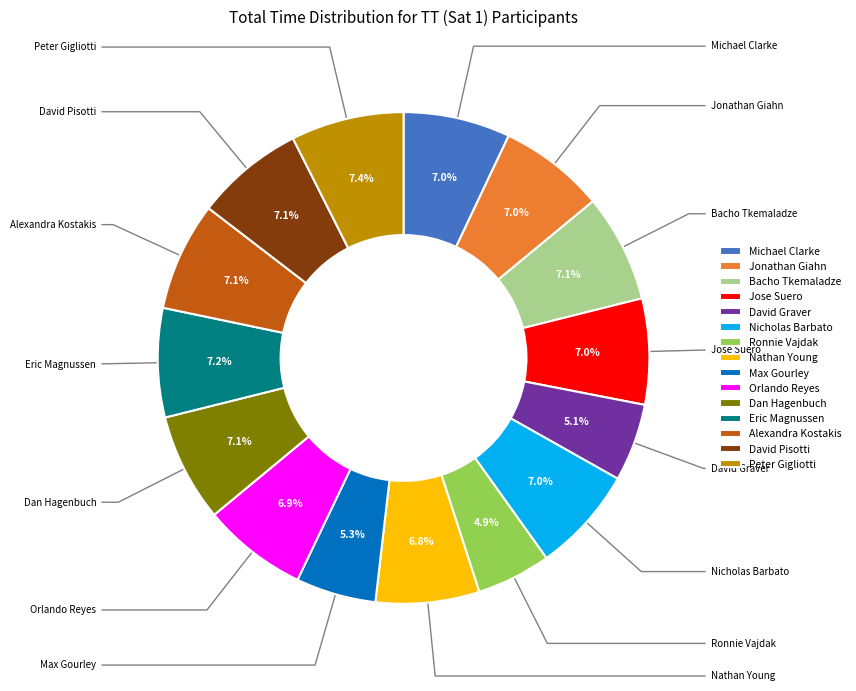

Is there a majority slice in this chart?

No